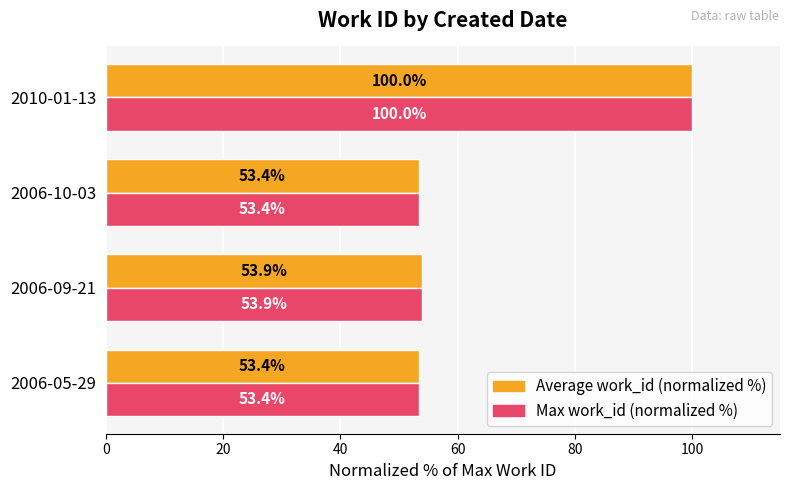

At which category is the sum across all series the highest?

2010-01-13